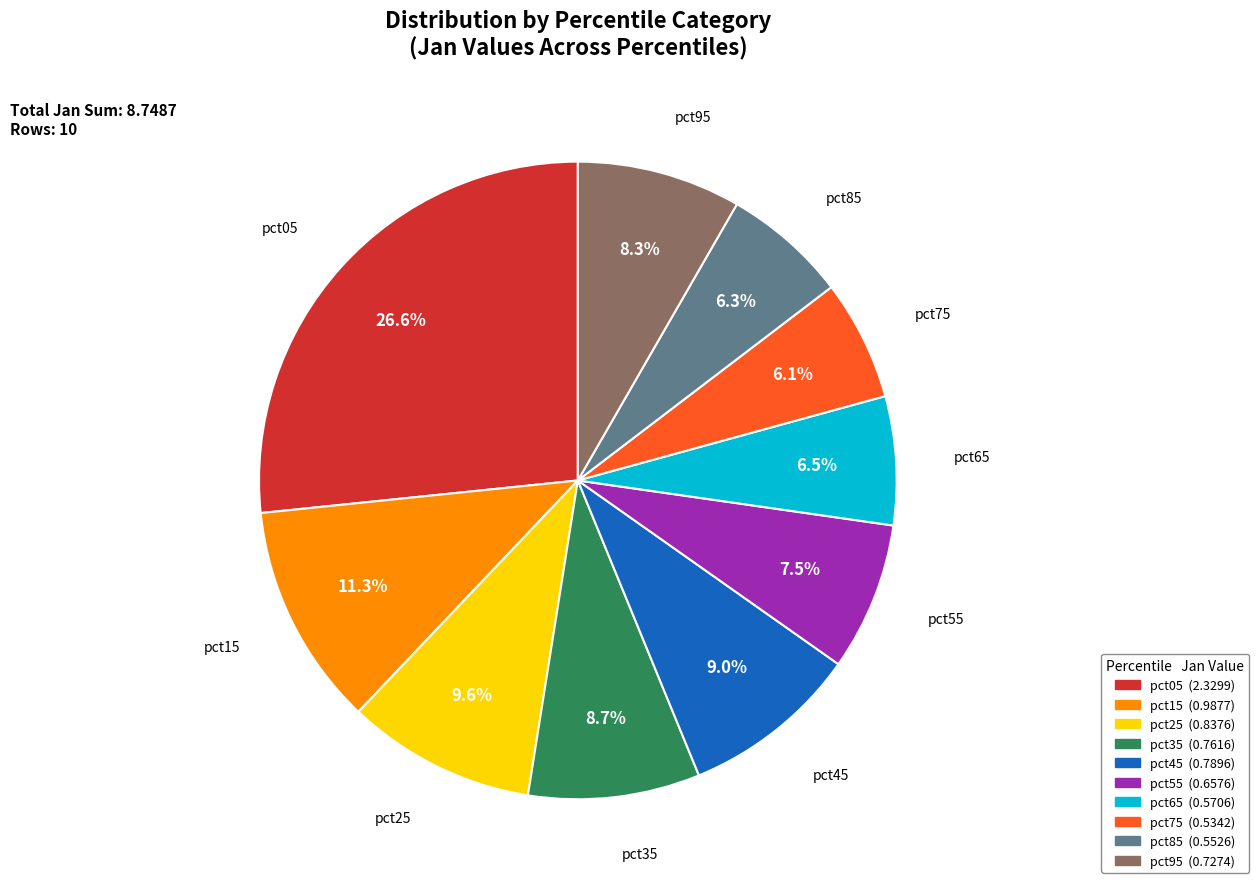

How many slices are in this pie chart?

10